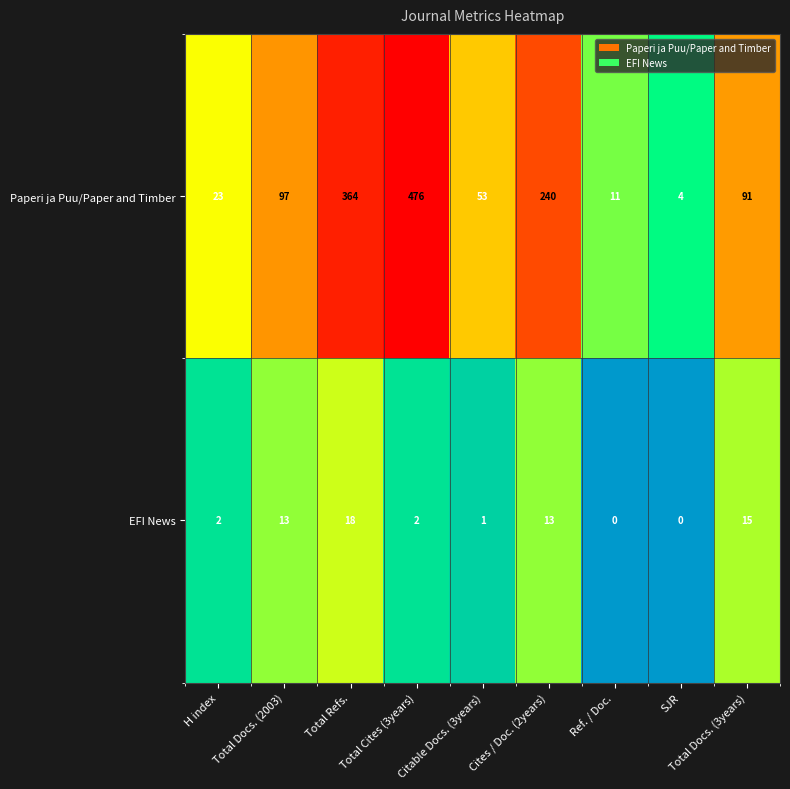

The Paperi ja Puu/Paper and Timber series shows 518 at Total Refs.. True or false?

False